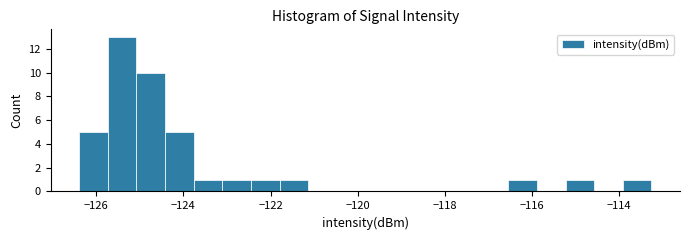

Around what value on the x-axis is the tallest bar? Give the approximate position of its centre, as read against the axis.

-125.4